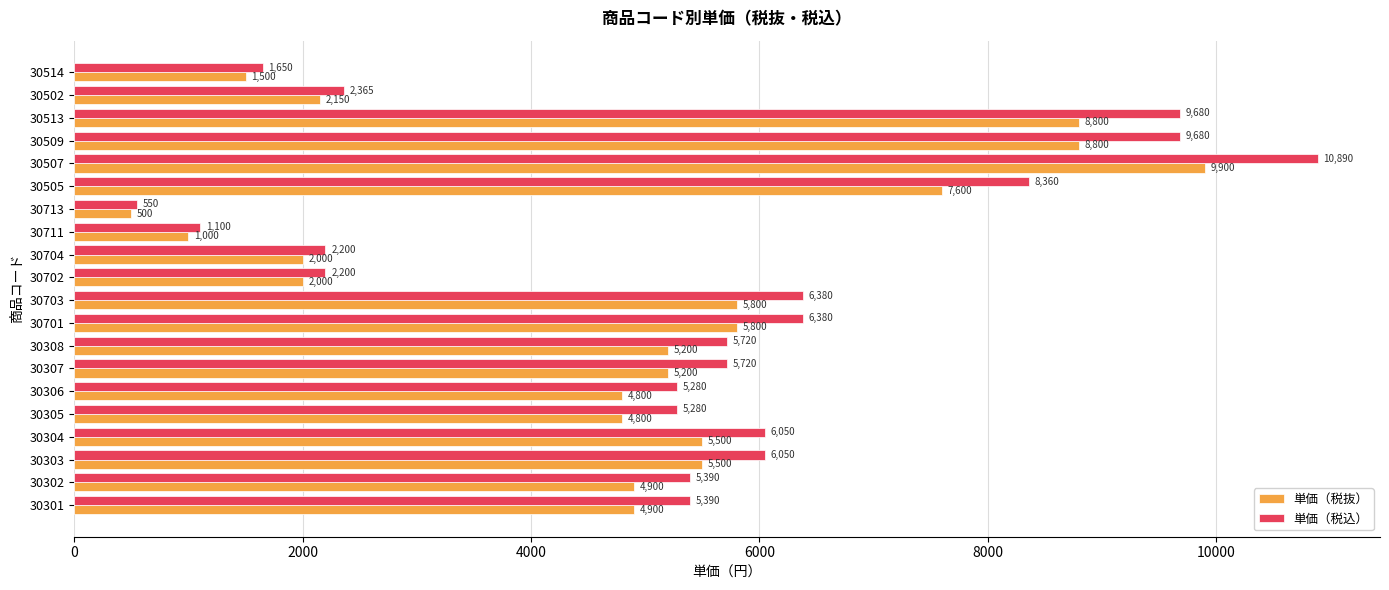

What is the difference between the second highest and second lowest values in the 単価（税抜） series?

7800